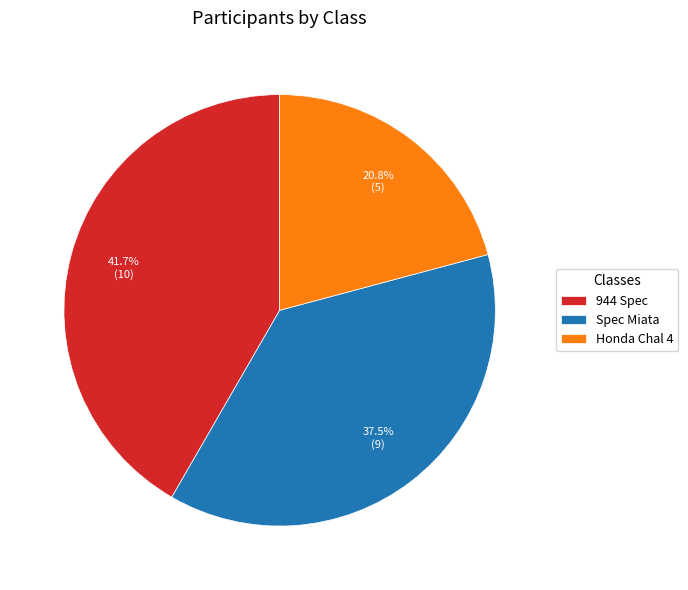

To the nearest percent, what is the average slice percentage?

33%